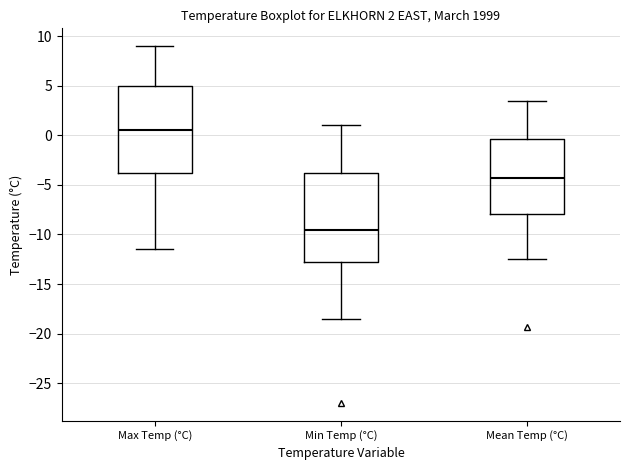

Which box has the lowest median line?

Min Temp (°C)